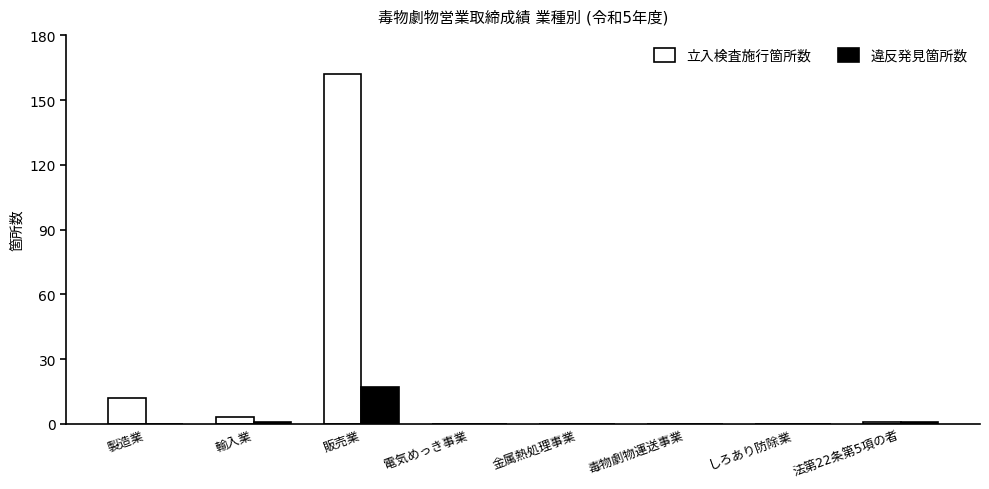

What are all the series names shown in the legend?

立入検査施行箇所数, 違反発見箇所数